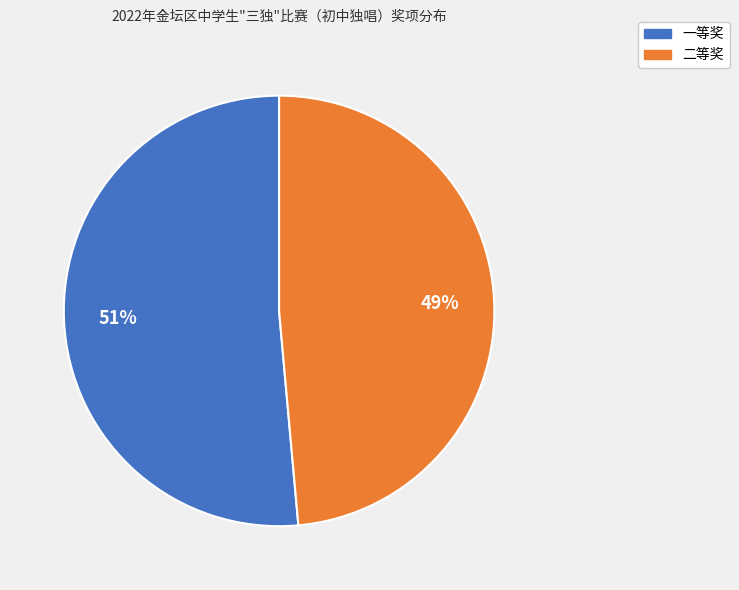

True or false: 一等奖 accounts for 57% of the total.

False